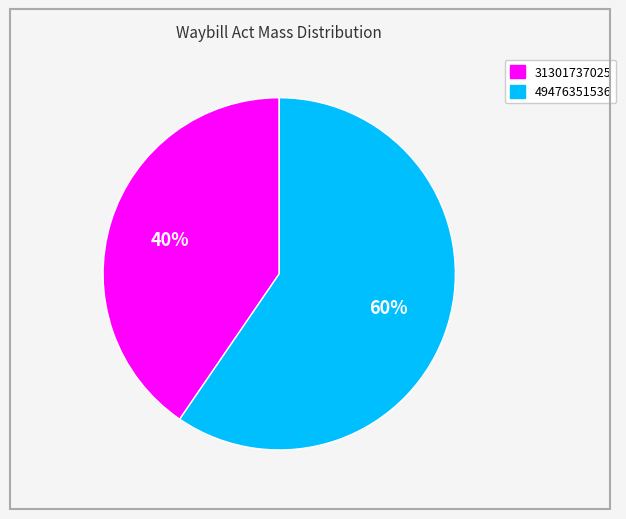

How many slices are in this pie chart?

2